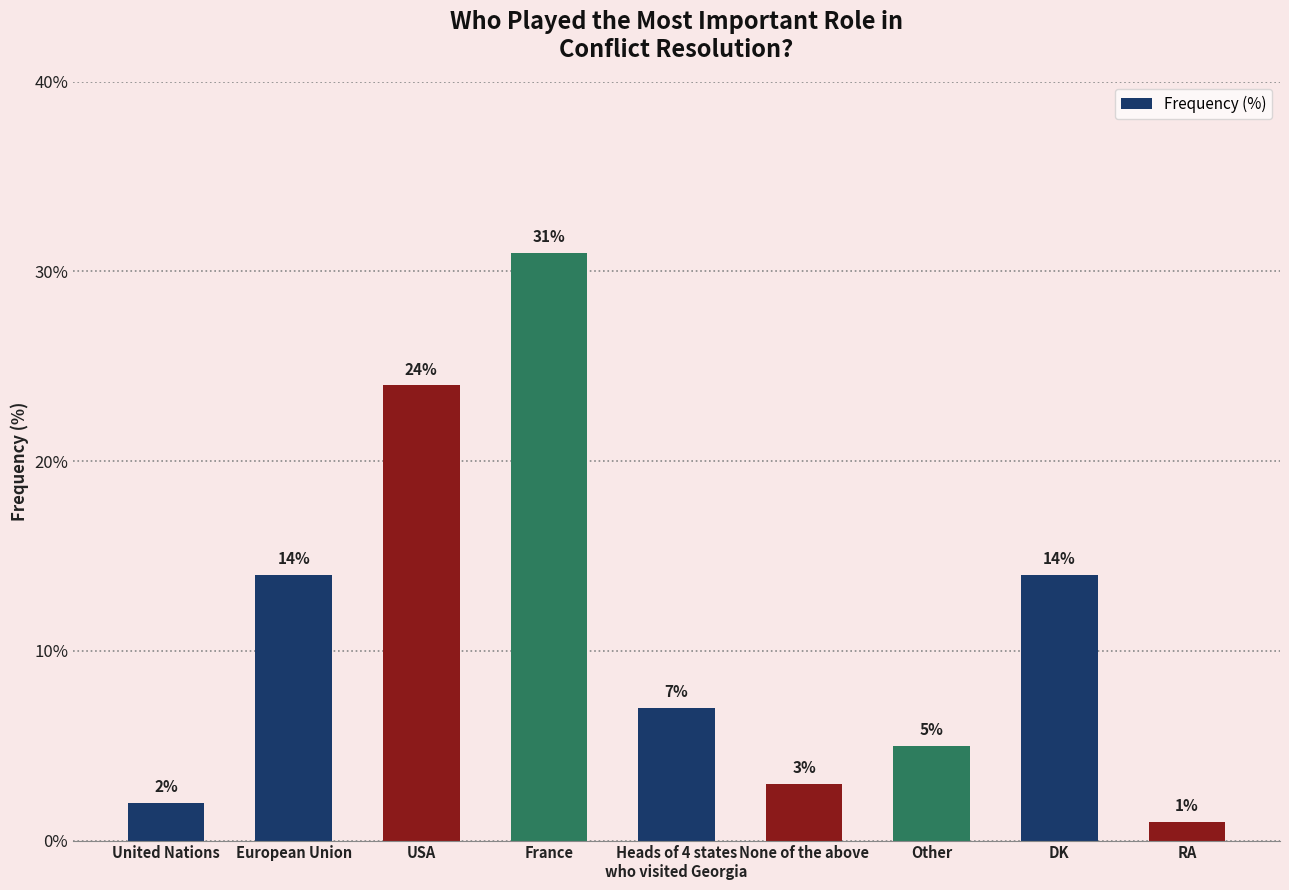

What is the change in value from Heads of 4 states
who visited Georgia to DK?

+7